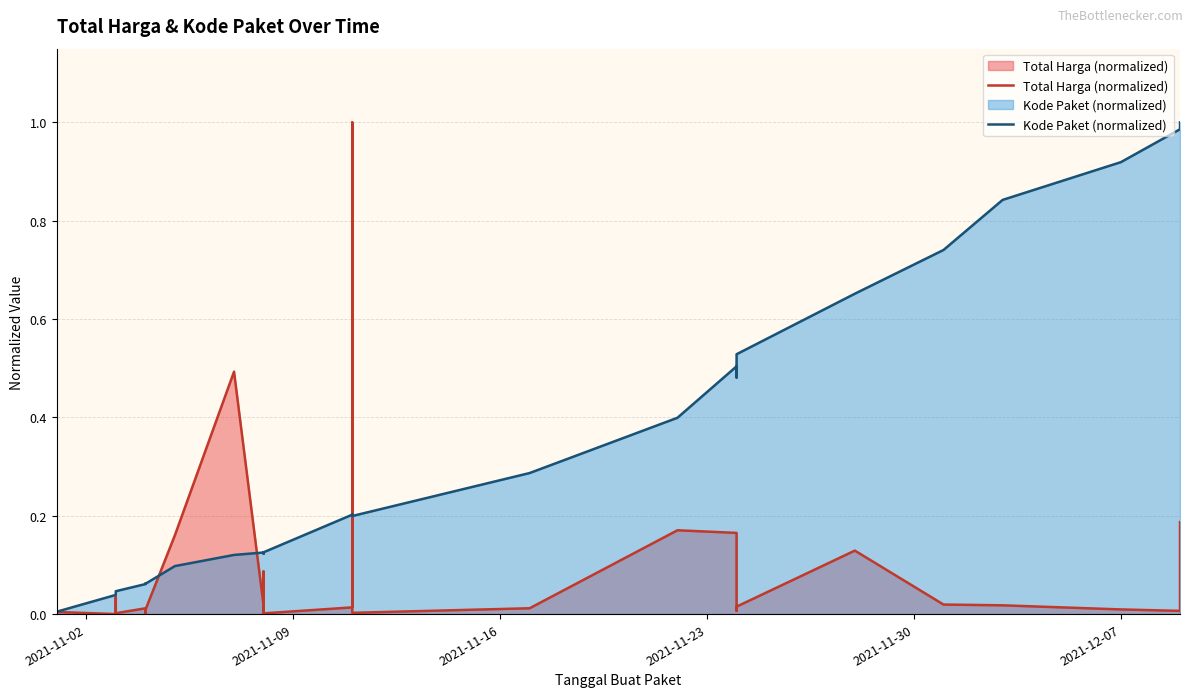

How many categories are shown in the chart?

35